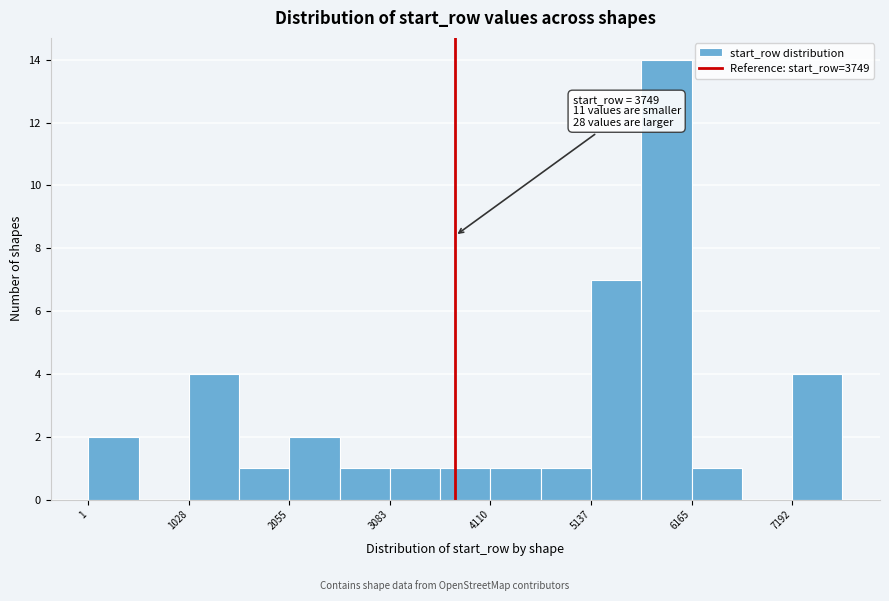

Read against the x-axis, roughly where is the centre of the tallest bar?

6000